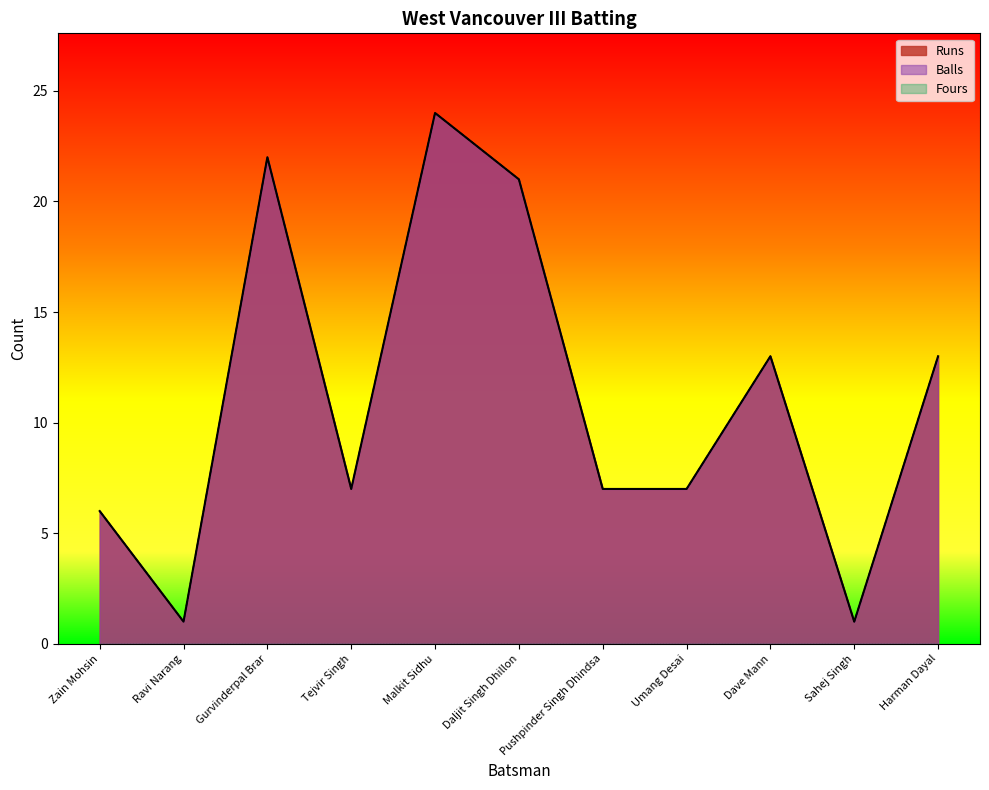

Does the chart display data point markers on the line(s)?

No